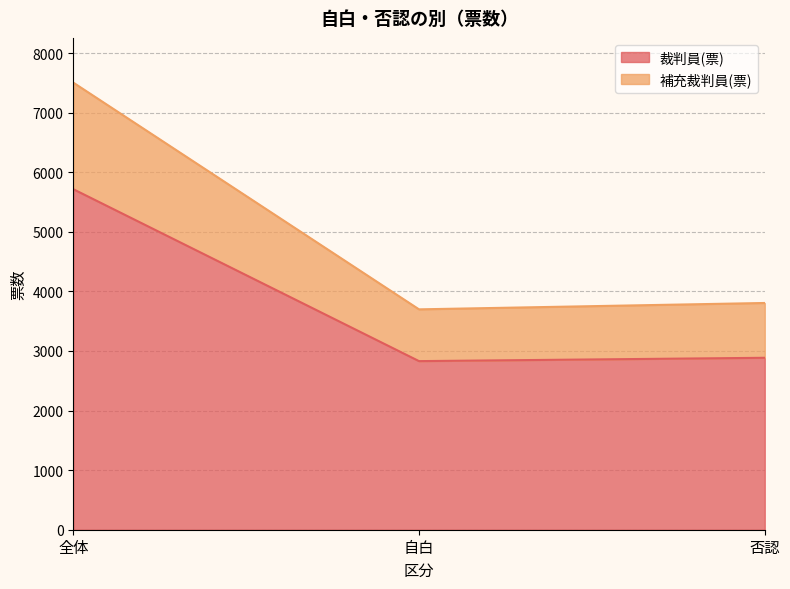

At which label is 裁判員(票) closest to 4273?

否認